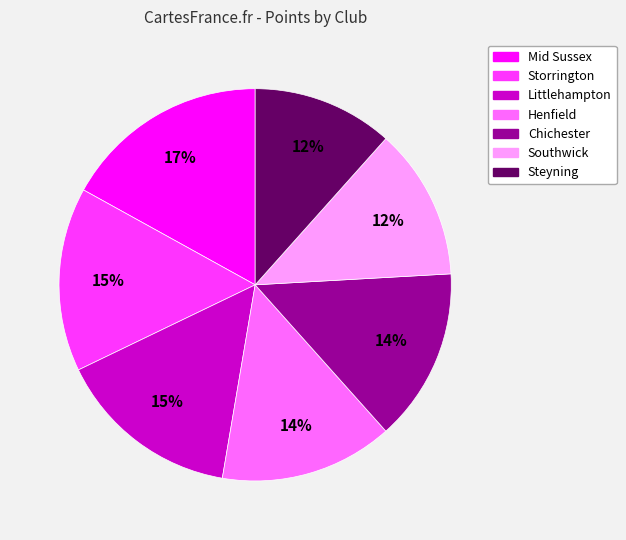

Is it true that Littlehampton is 15% of the pie?

True